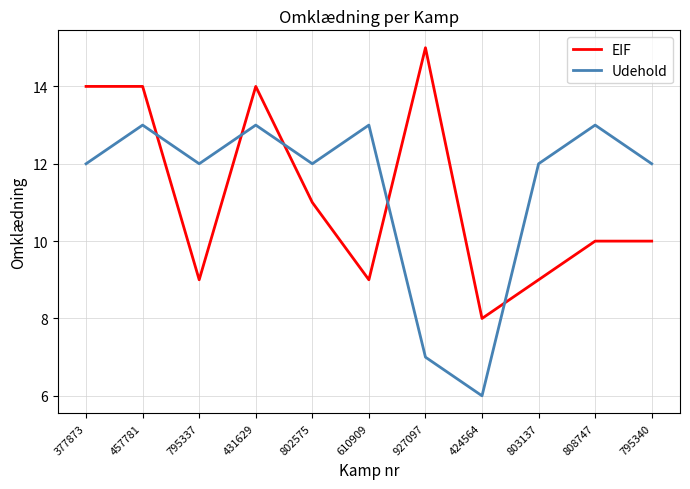

What is the sum of the EIF values at 808747 and 457781?

24